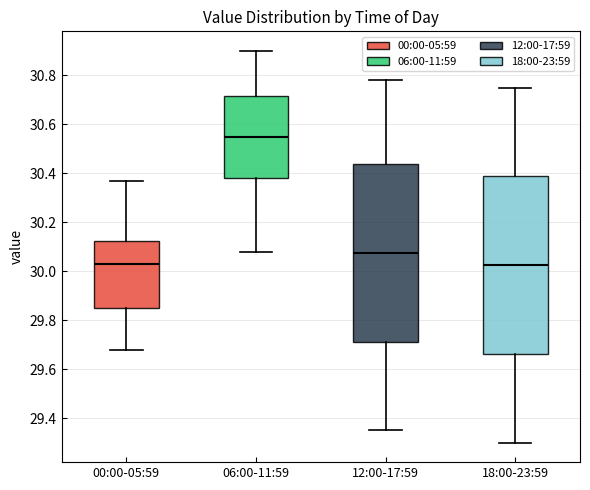

Reading left to right, read every box against the y-axis: the position of its median line, the range the box covers, and the ends of its whiskers. The values are not printed on the chart, so give them approximately, as read against the axis.

00:00-05:59: median 30.04, box 29.86 to 30.12, whiskers 29.68 to 30.38
06:00-11:59: median 30.56, box 30.38 to 30.72, whiskers 30.08 to 30.90
12:00-17:59: median 30.08, box 29.72 to 30.44, whiskers 29.36 to 30.78
18:00-23:59: median 30.02, box 29.66 to 30.38, whiskers 29.30 to 30.76